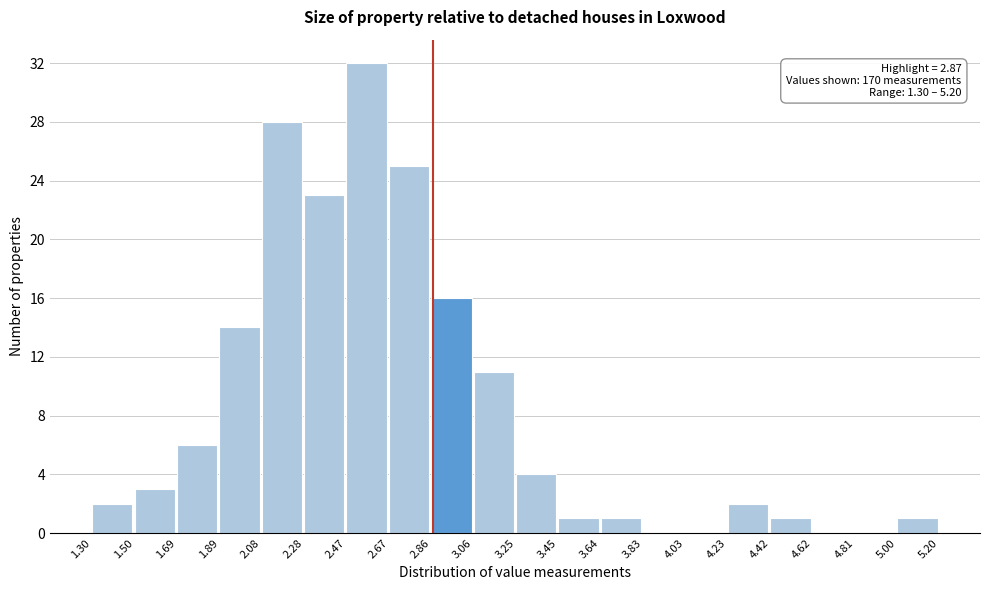

Over which range of the x-axis is the bar tallest?

2.47 to 2.67